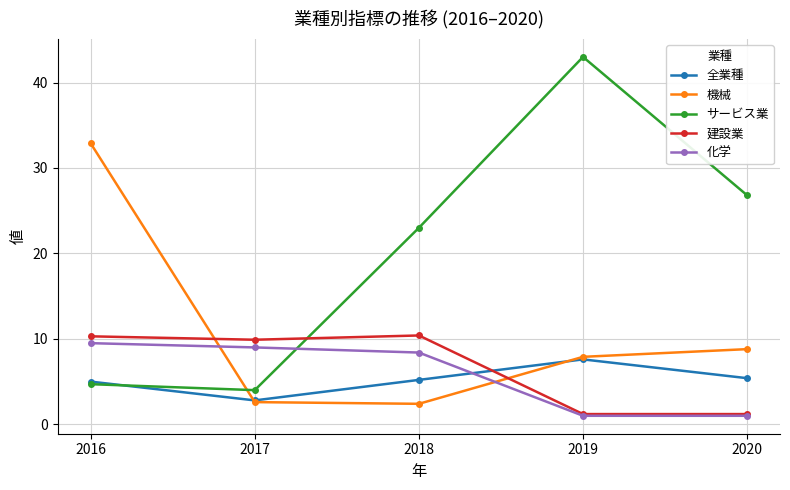

What value does the 化学 series have at 2017?

9.0